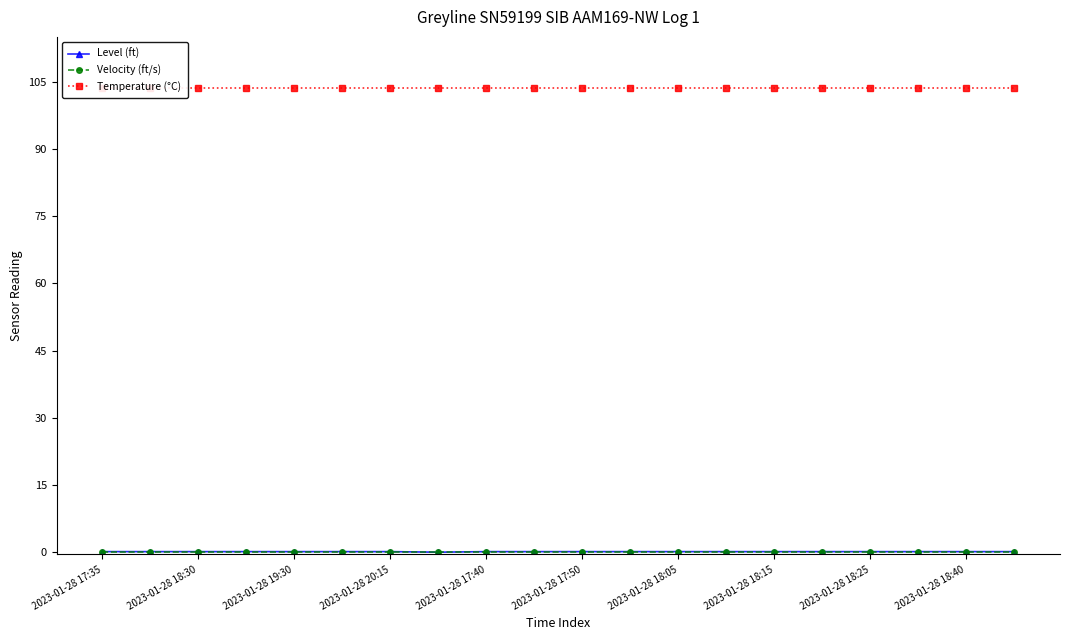

True or false: Level (ft) and Velocity (ft/s) intersect in this chart.

False